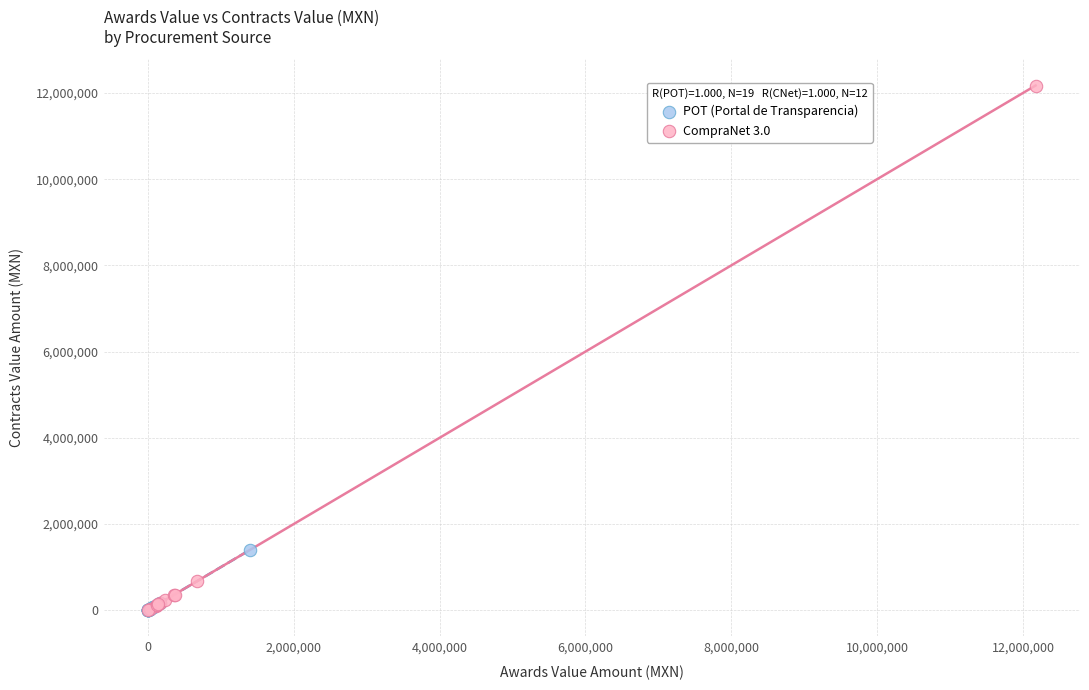

What are all the series names shown in the legend?

POT (Portal de Transparencia), CompraNet 3.0